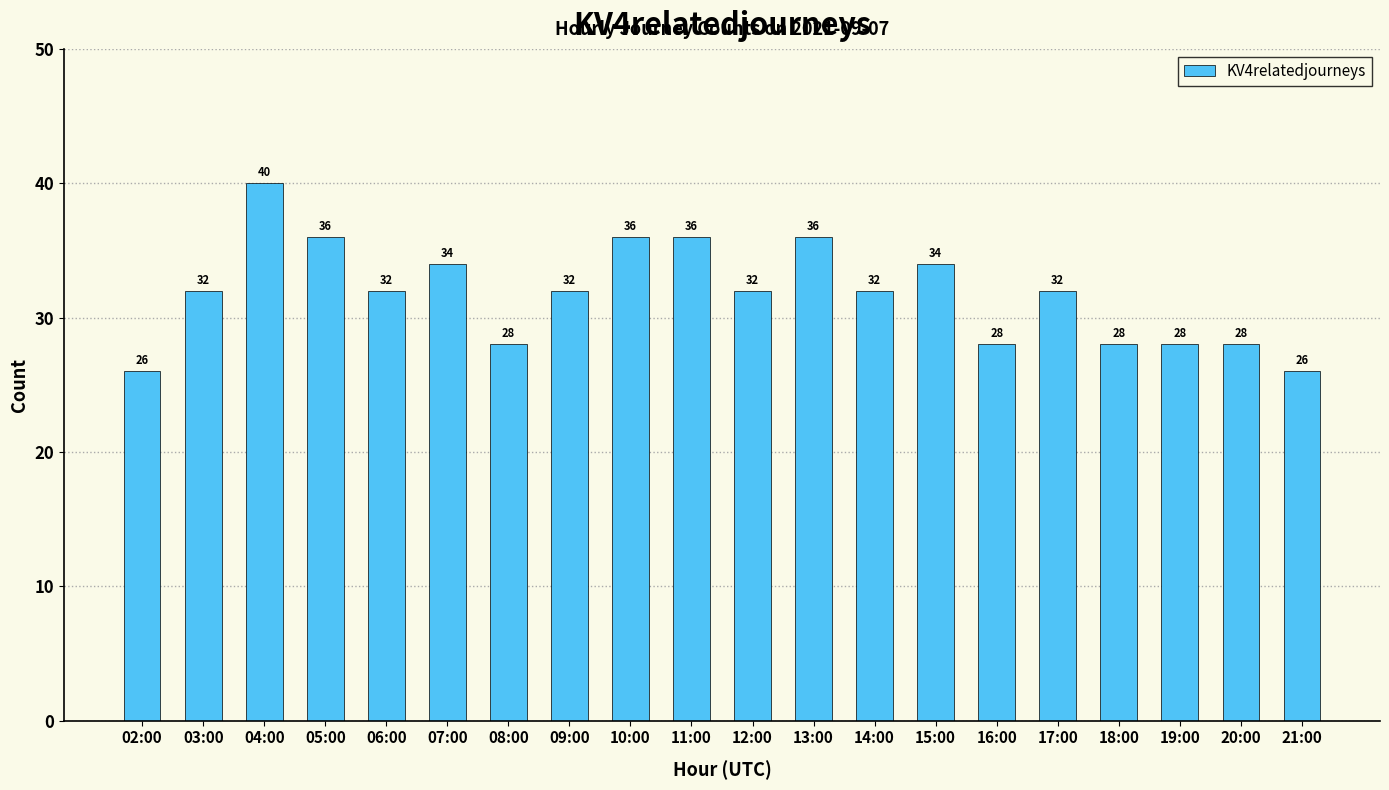

What is the label of the 9th bar from the left?

10:00